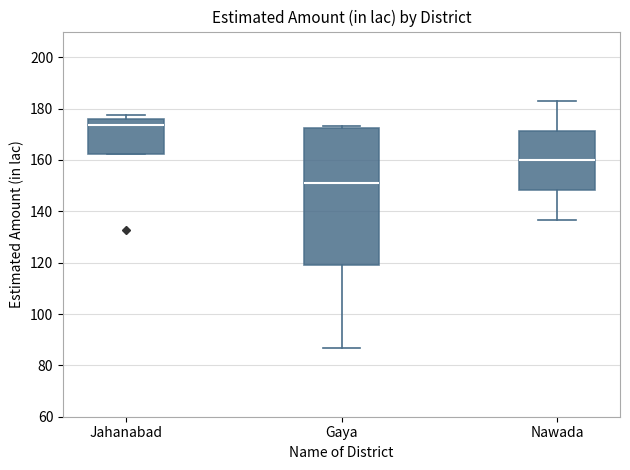

Where is the lower edge of the box for Nawada on the y-axis? The values are not printed on the chart, so give them approximately, as read against the axis.

148